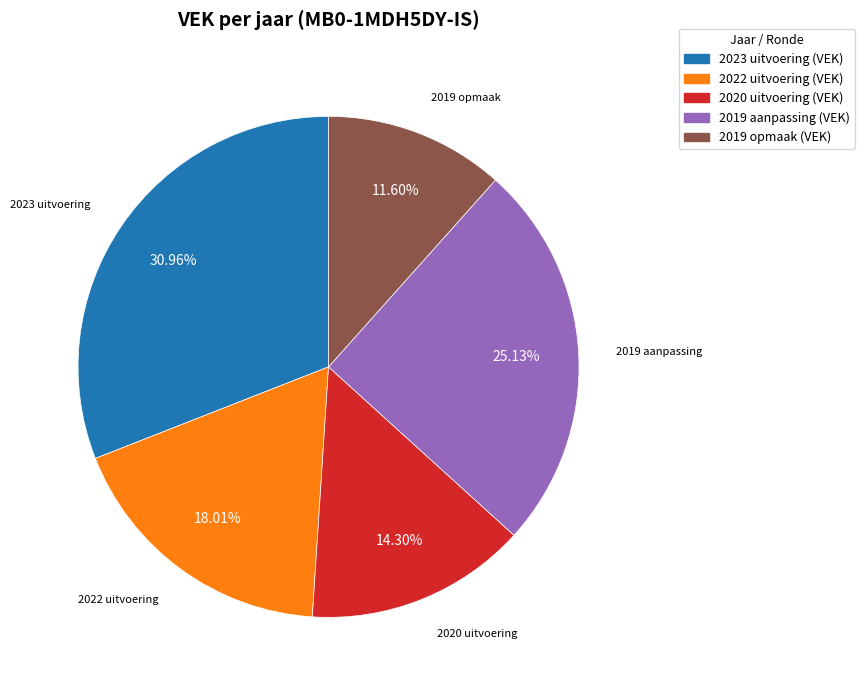

True or false: 2022 uitvoering (VEK) accounts for 18% of the total.

True